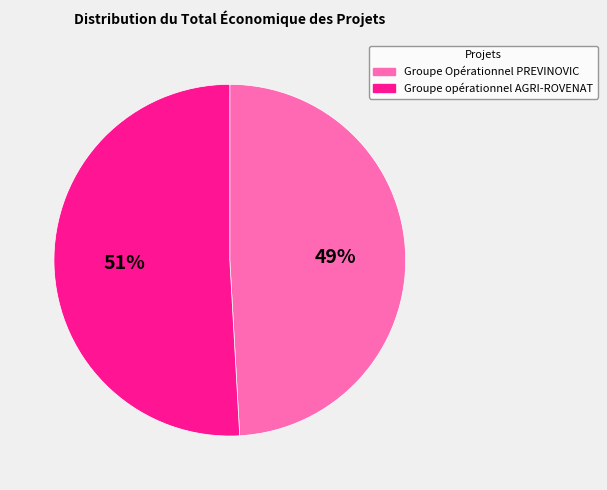

How many segments does this pie chart have?

2